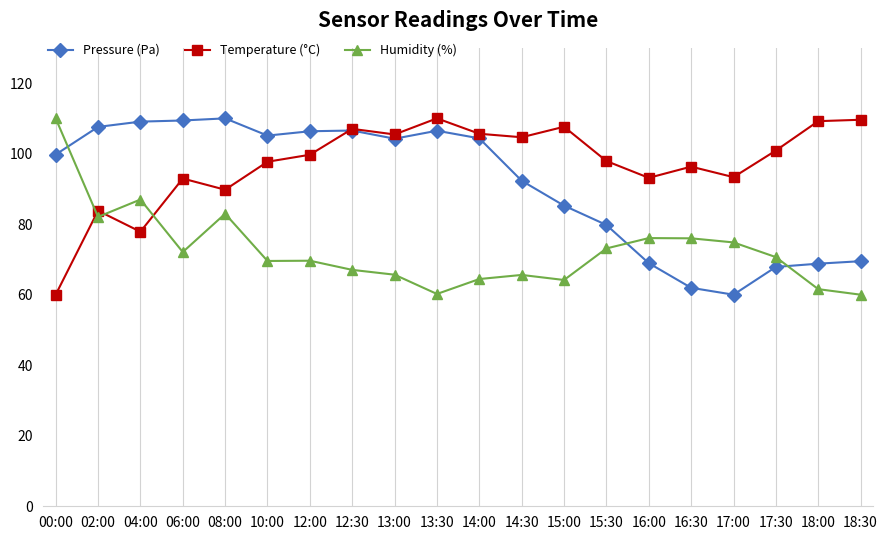

True or false: Pressure (Pa) has a value of 186.5 at 08:00.

False